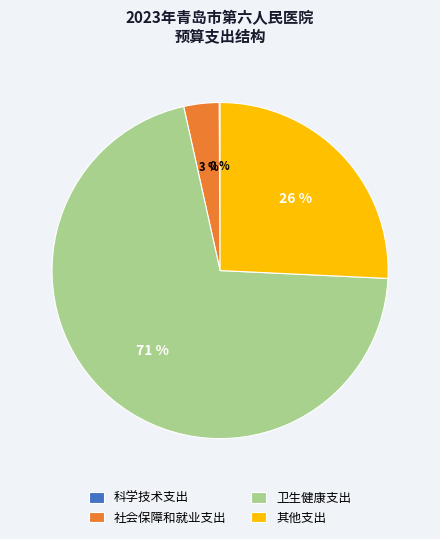

To the nearest percent, what is the average slice percentage?

25%